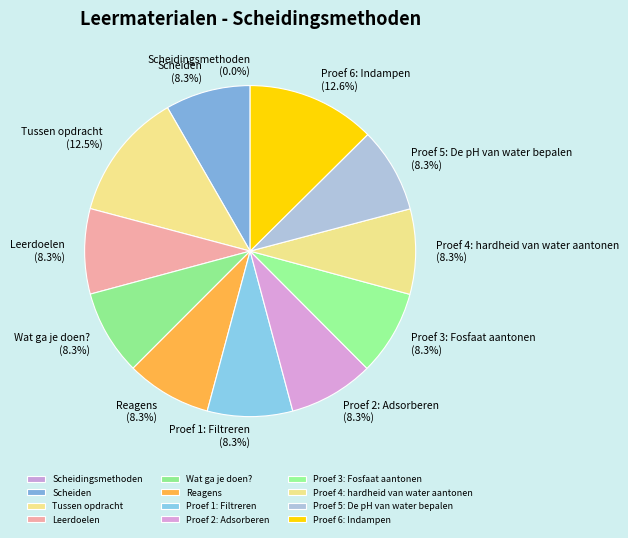

Does Scheiden account for over 50% of the chart?

No